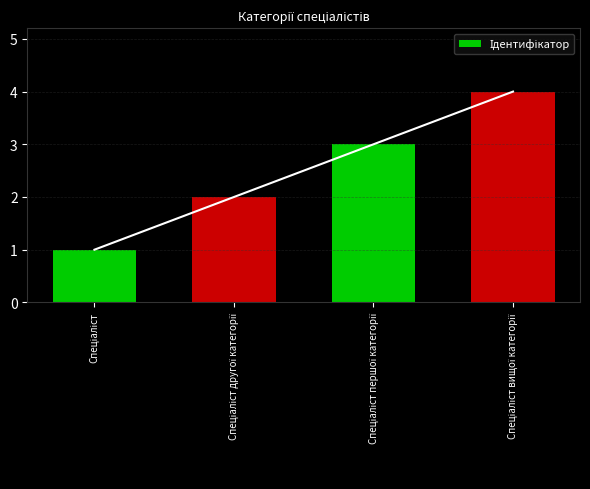

Where does the data first go above 3?

Спеціаліст вищої категорії